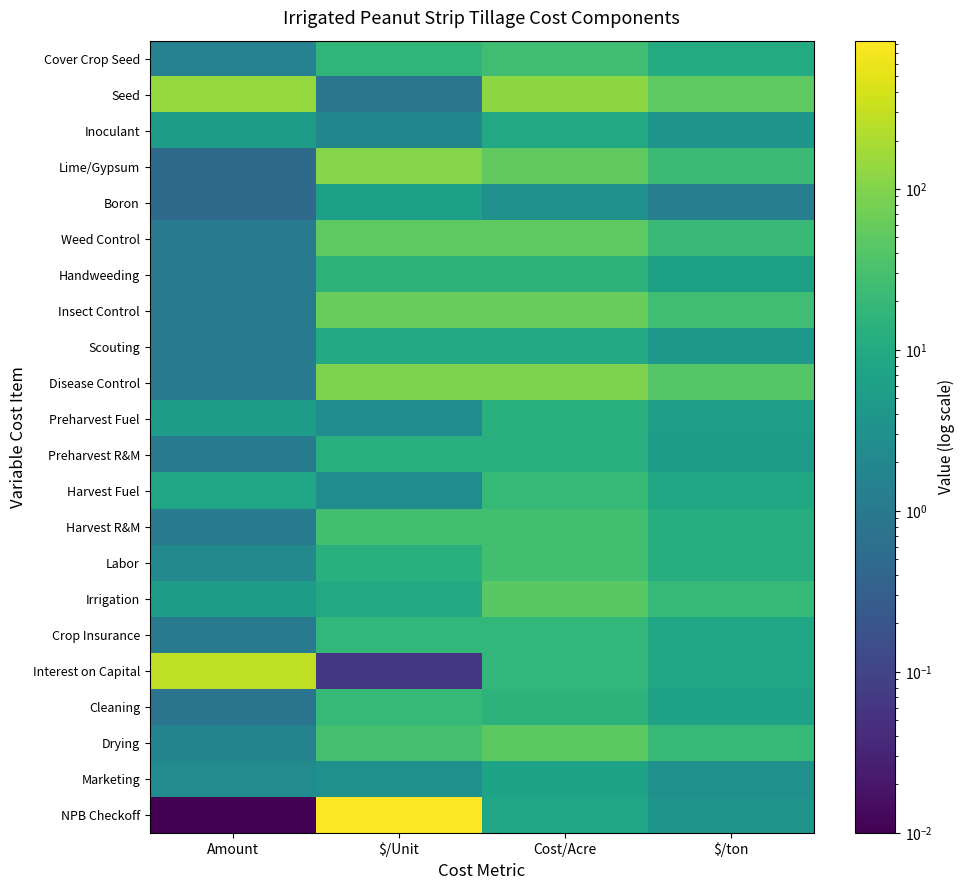

Between $/ton and Amount, which is larger?

$/ton